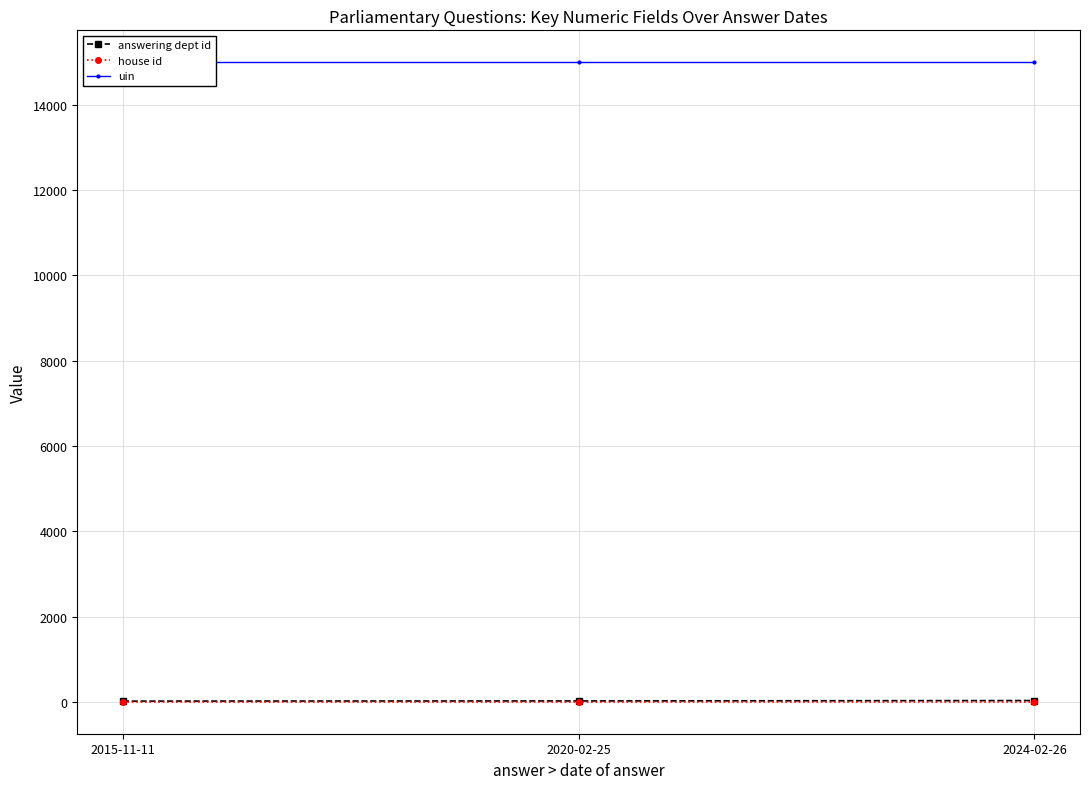

Count the number of data series in this chart.

3